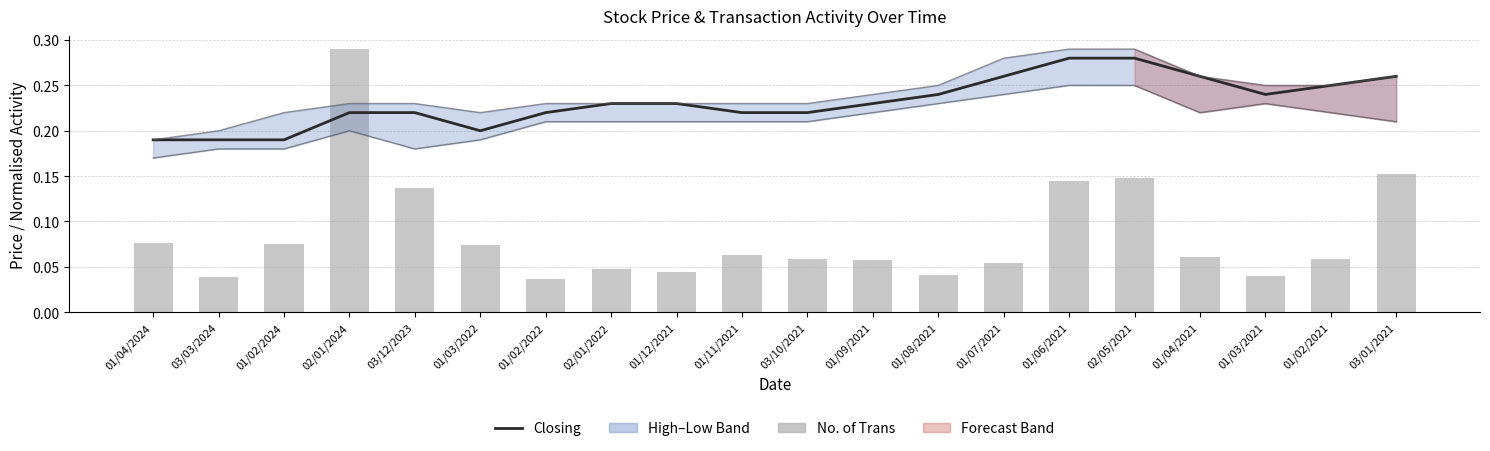

Count the number of categories in the chart.

20